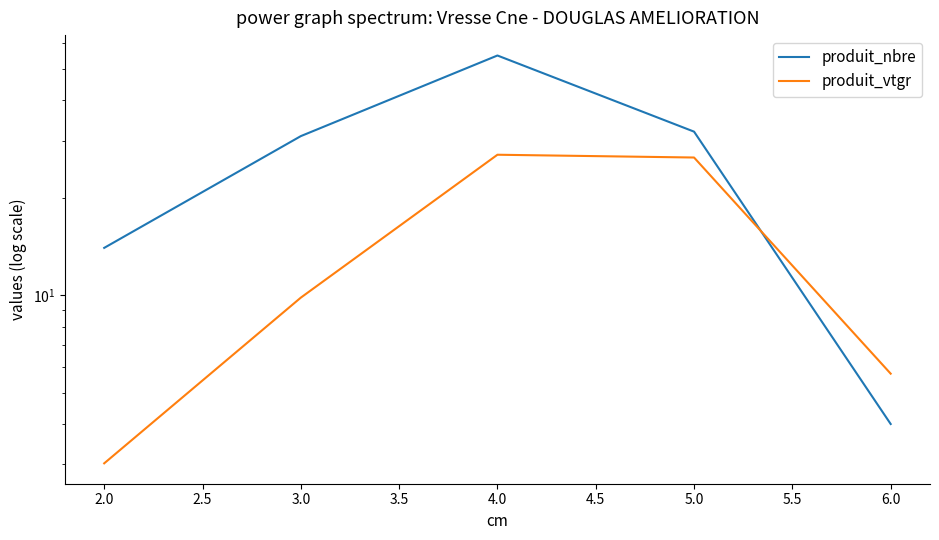

What is the value of the produit_nbre point at the 5th from the left?

4.0